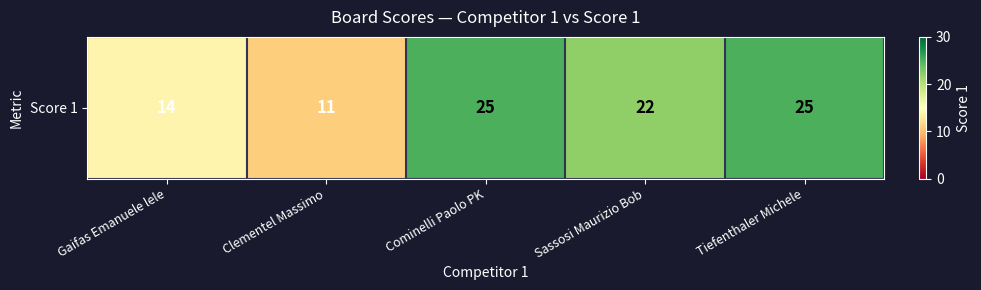

The value at Clementel Massimo is 11. True or false?

True